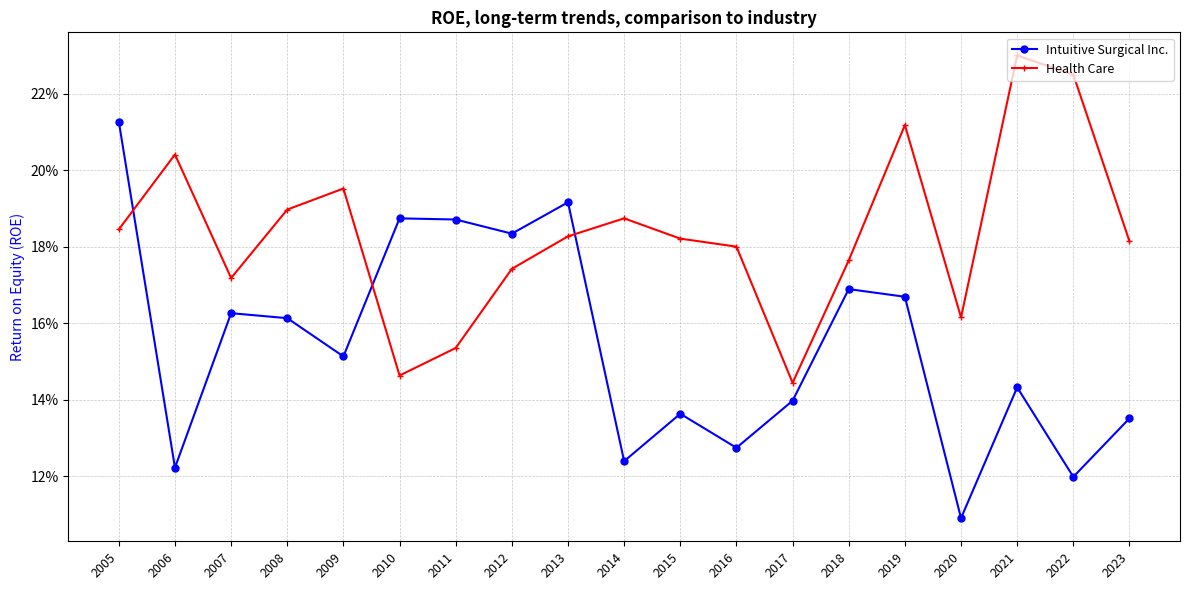

Is this an area chart (filled region under the line)?

No